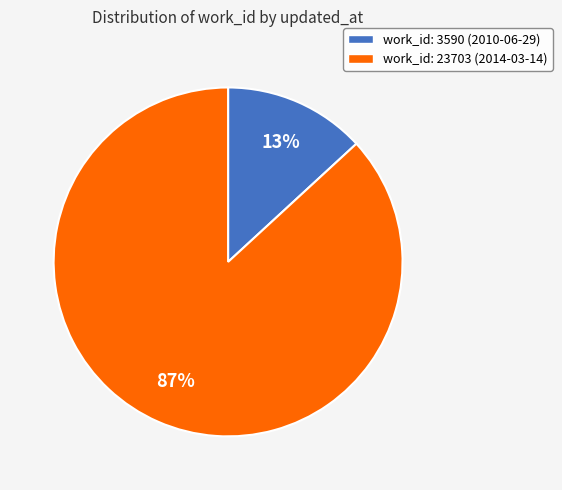

To the nearest percent, what is the average slice percentage?

50%